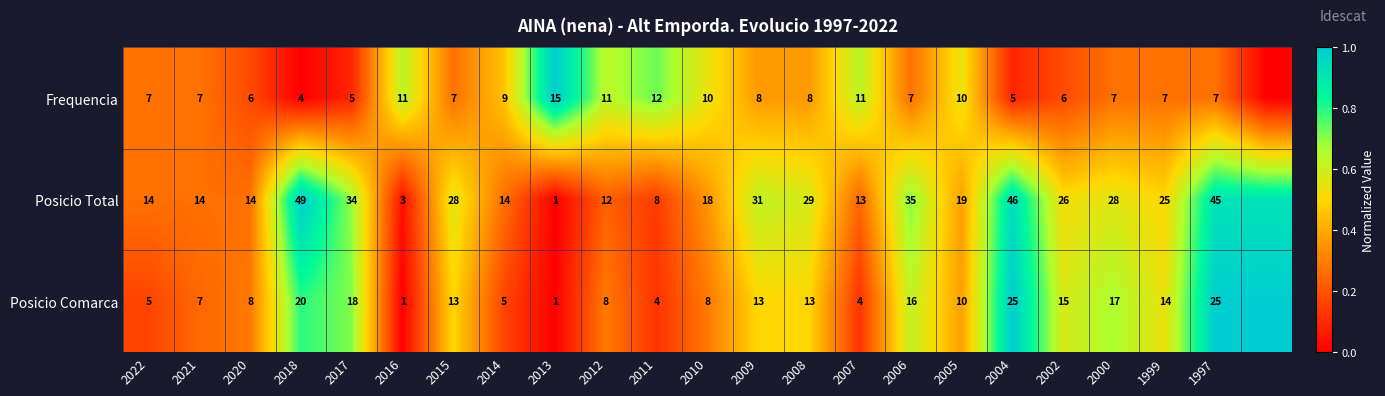

At which category is the sum across all series the highest?

1997